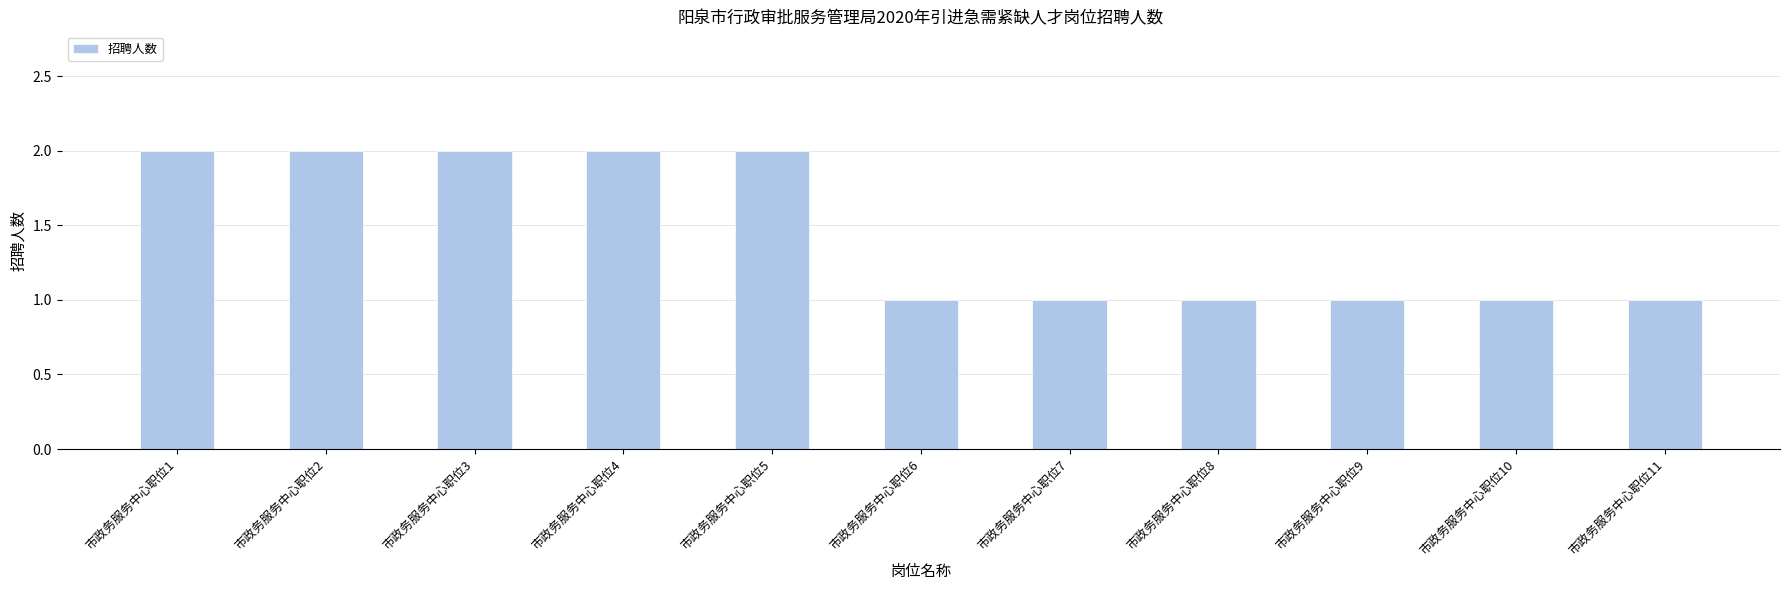

What is the ratio of the value at 市政务服务中心职位1 to the value at 市政务服务中心职位3?

1.0